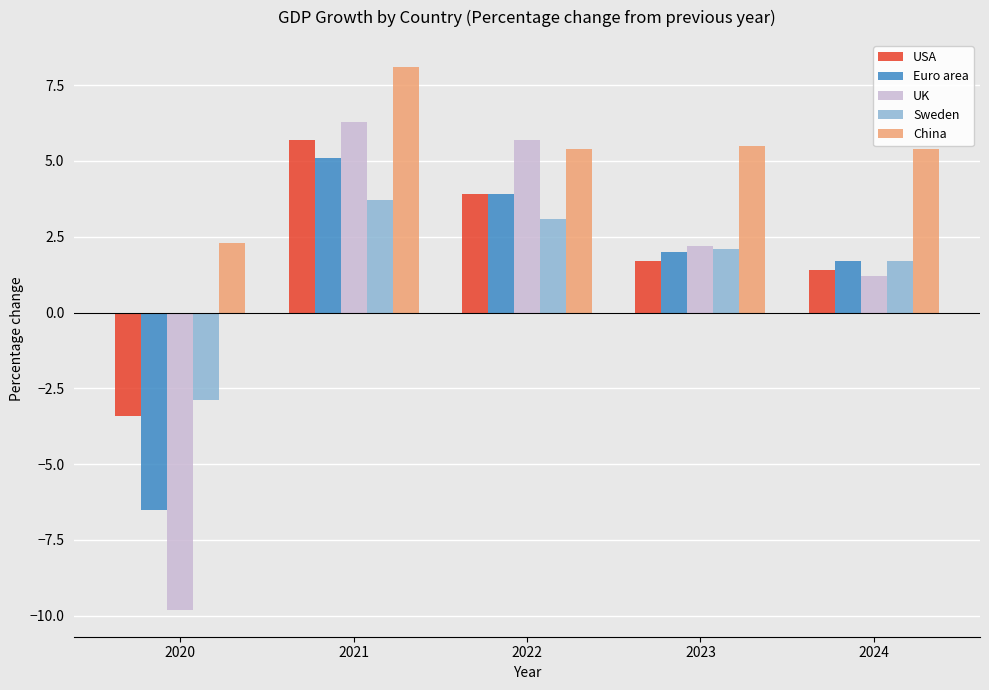

Count the number of data series in this chart.

5